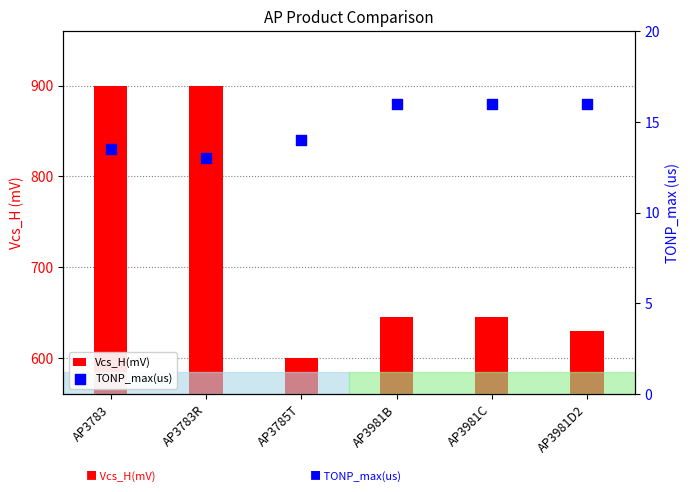

Which series has the largest total across all categories?

Vcs_H(mV)